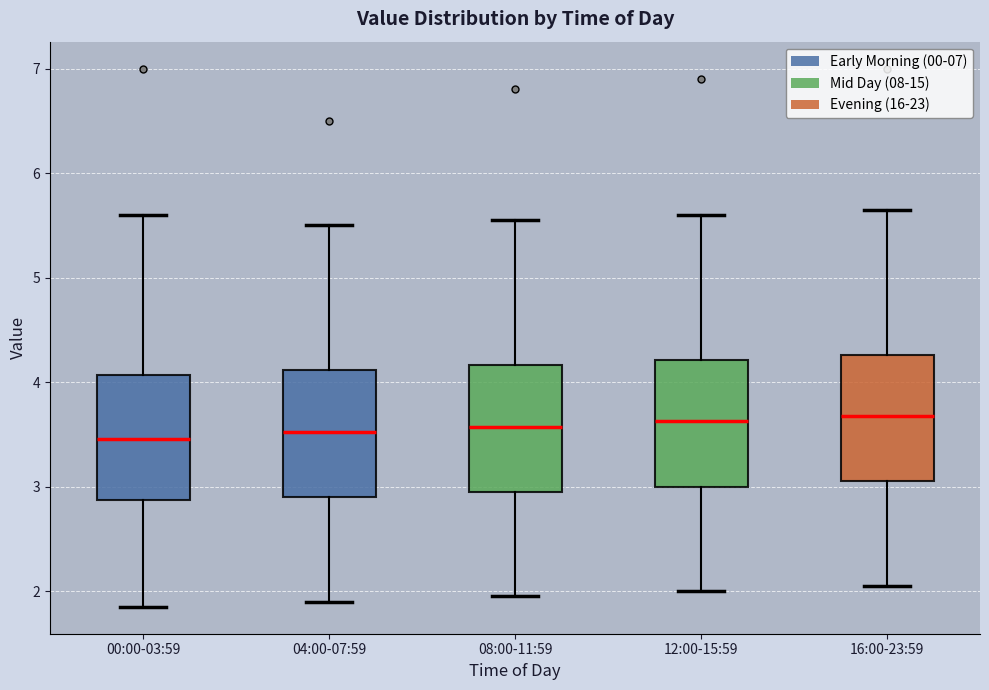

Reading left to right, transcribe this box plot: for each box, give where its median line is, the range the box spans, and where its two whiskers end, as read against the y-axis. The values are not printed on the chart, so give them approximately, as read against the axis.

00:00-03:59: median 3.5, box 2.9 to 4.1, whiskers 1.9 to 5.6
04:00-07:59: median 3.5, box 2.9 to 4.1, whiskers 1.9 to 5.5
08:00-11:59: median 3.6, box 3.0 to 4.2, whiskers 2.0 to 5.6
12:00-15:59: median 3.6, box 3.0 to 4.2, whiskers 2.0 to 5.6
16:00-23:59: median 3.7, box 3.1 to 4.3, whiskers 2.1 to 5.7